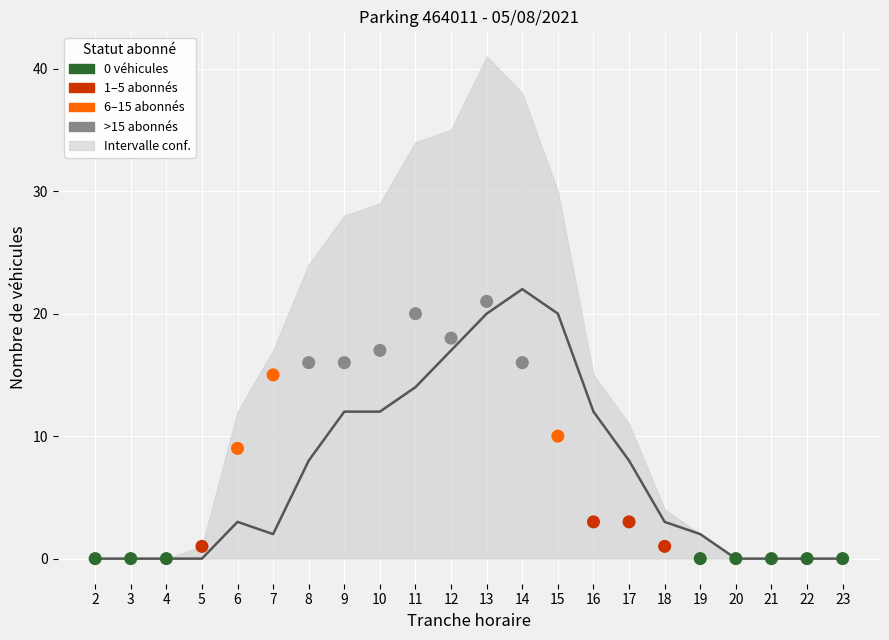

Is the value of NB_HORAIRE at 19 greater than the value of NB_ABONNE at 17?

No